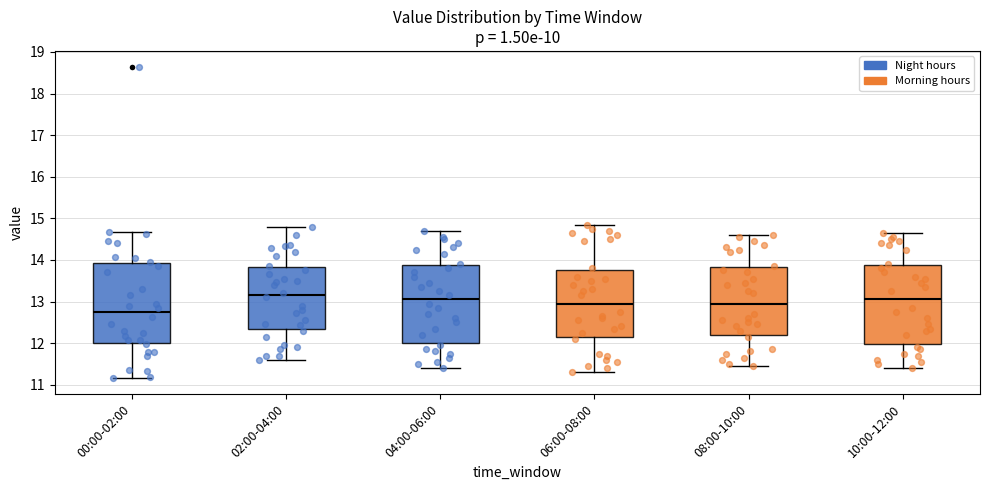

Which box has the lowest median line?

00:00-02:00